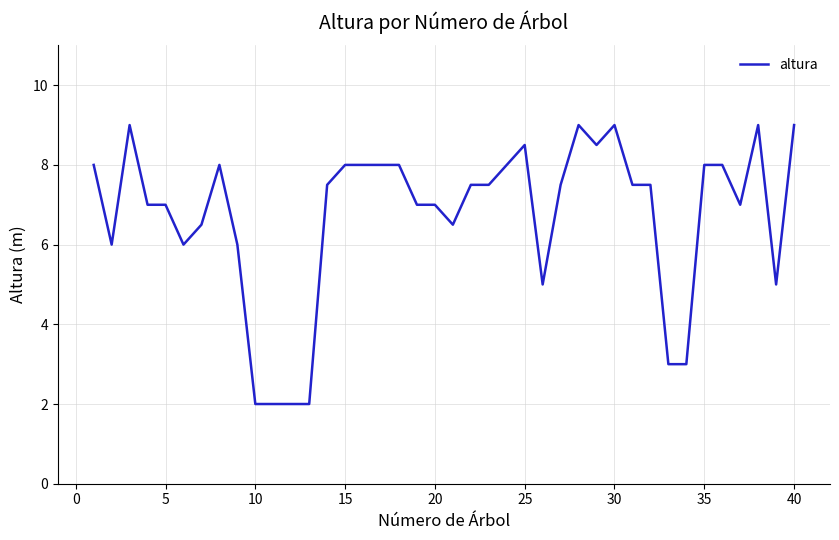

What is the smallest value displayed?

2.0